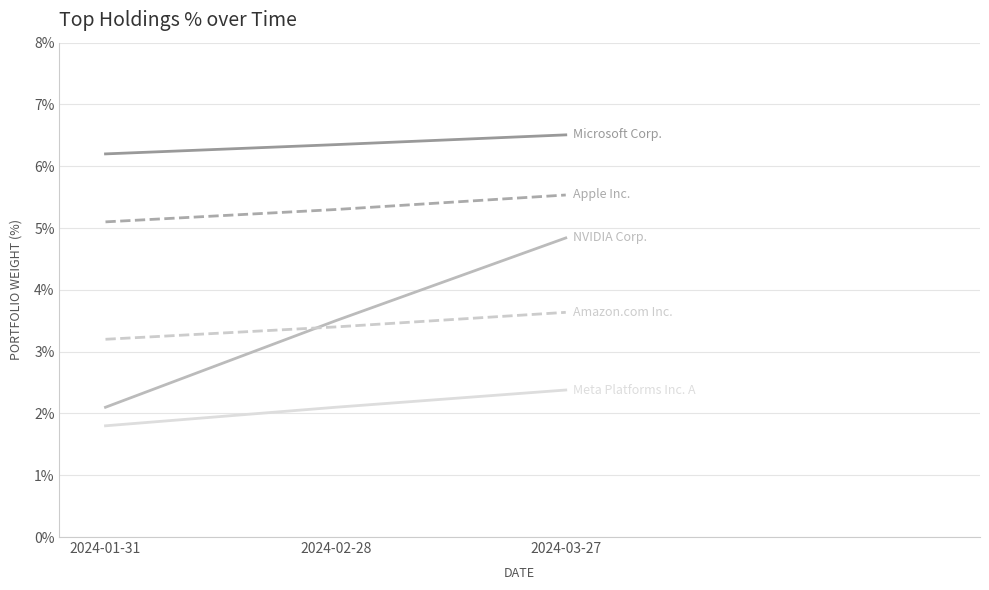

What is the maximum value shown in the chart?

6.5